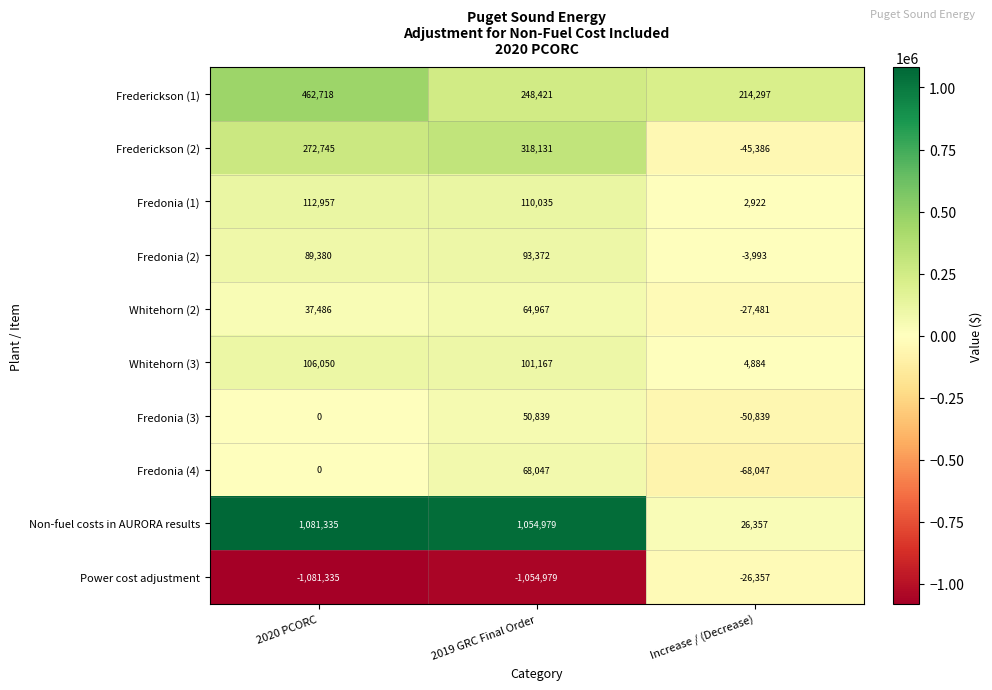

What is the average value of the Frederickson (1) series?

308479